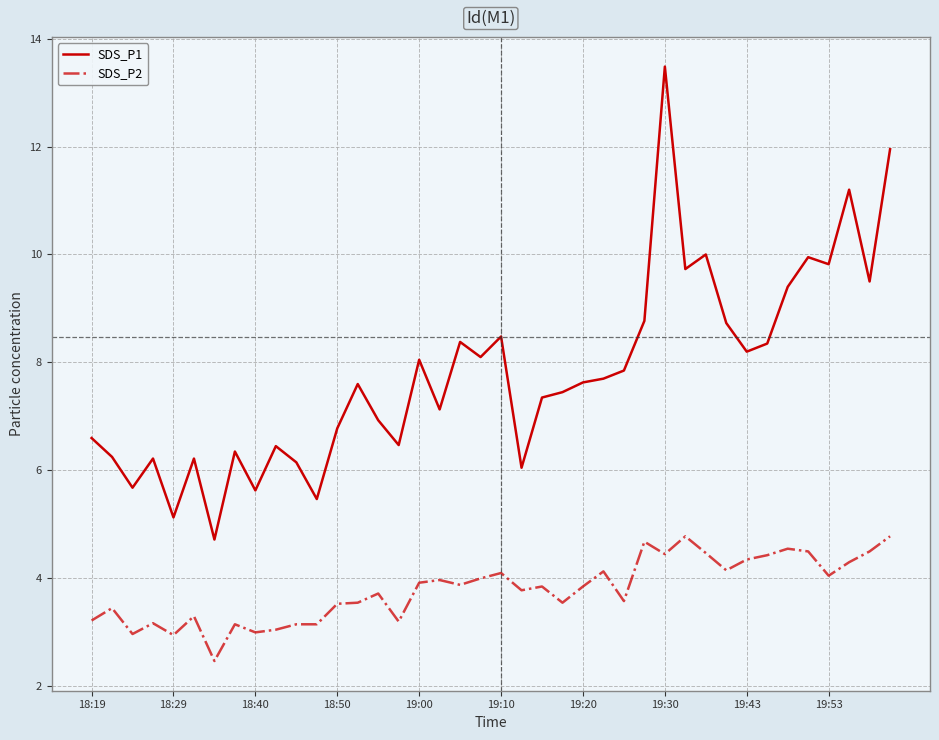

Which series has the largest total across all categories?

SDS_P1